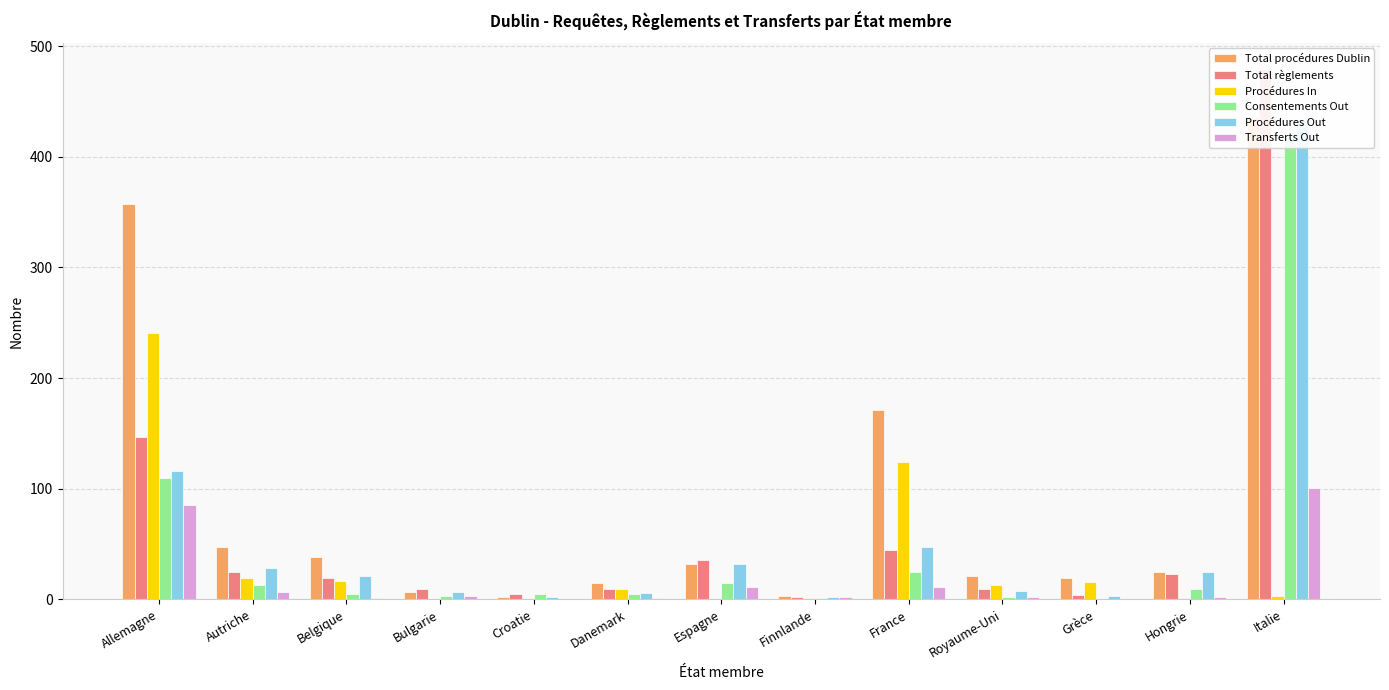

Reading right to left, transcribe all the data shown in this chart.

Total procédures Dublin: 436	25	19	21	171	3	32	15	2	7	38	47	357
Total règlements: 479	23	4	9	45	2	36	9	5	9	19	25	147
Procédures In: 3	0	16	13	124	1	0	9	0	0	17	19	241
Consentements Out: 418	9	0	2	25	1	15	5	5	3	5	13	110
Procédures Out: 433	25	3	8	47	2	32	6	2	7	21	28	116
Transferts Out: 101	2	0	2	11	2	11	1	0	3	1	7	85